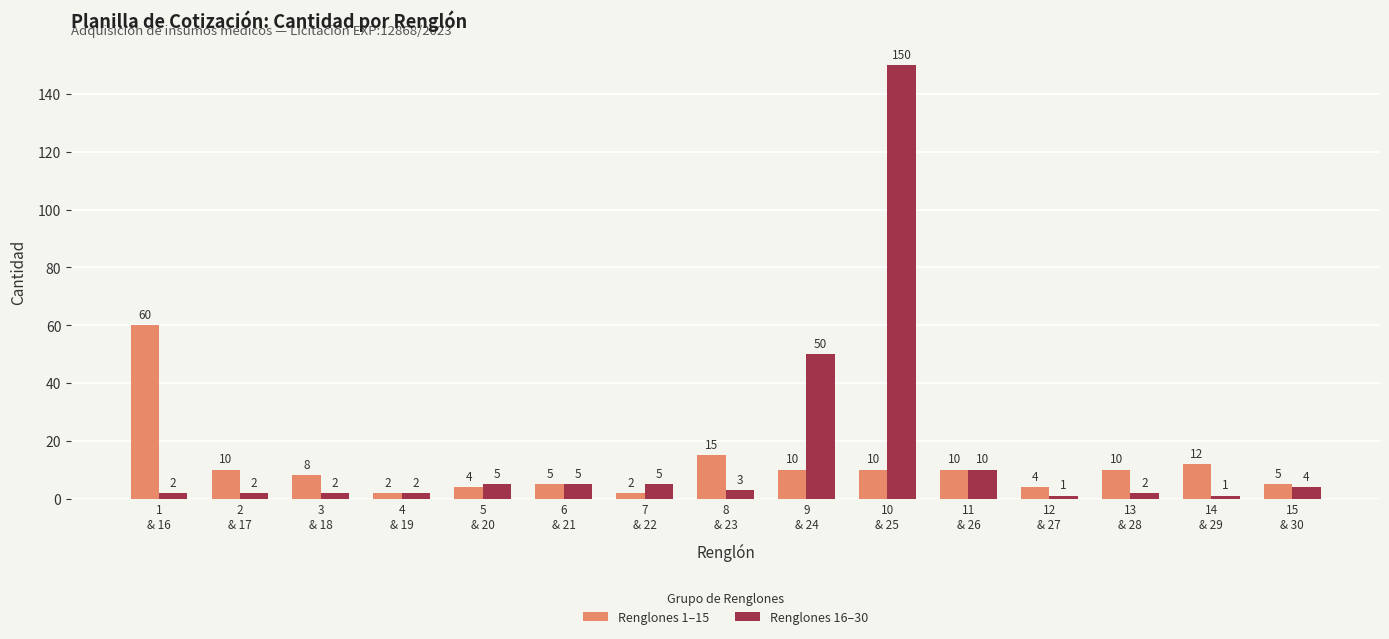

Reading left to right, extract all data points from this chart.

Renglones 1–15: 1
& 16=60	2
& 17=10	3
& 18=8	4
& 19=2	5
& 20=4	6
& 21=5	7
& 22=2	8
& 23=15	9
& 24=10	10
& 25=10	11
& 26=10	12
& 27=4	13
& 28=10	14
& 29=12	15
& 30=5
Renglones 16–30: 1
& 16=2	2
& 17=2	3
& 18=2	4
& 19=2	5
& 20=5	6
& 21=5	7
& 22=5	8
& 23=3	9
& 24=50	10
& 25=150	11
& 26=10	12
& 27=1	13
& 28=2	14
& 29=1	15
& 30=4